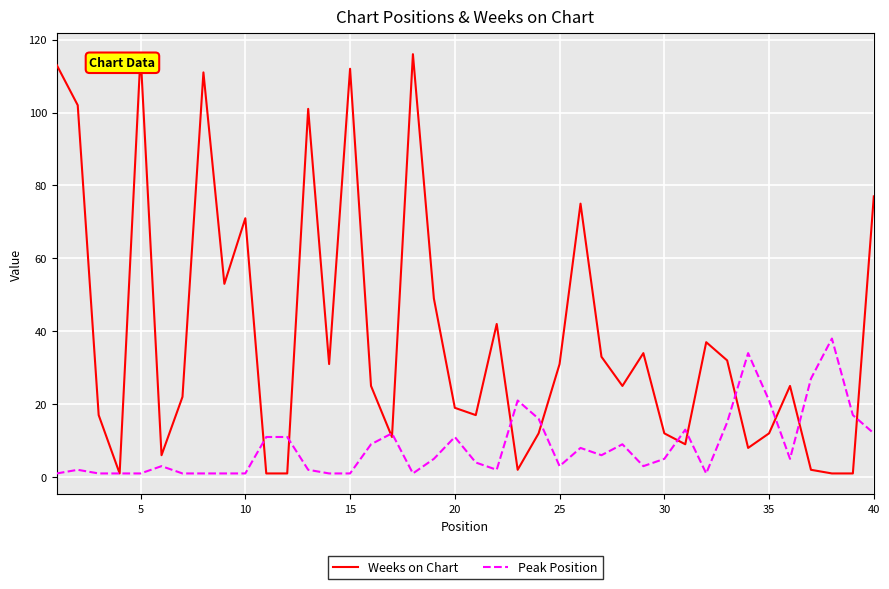

Reading right to left, what are all the values shown in this chart?

Weeks on Chart: 77	1	1	2	25	12	8	32	37	9	12	34	25	33	75	31	12	2	42	17	19	49	116	11	25	112	31	101	1	1	71	53	111	22	6	116	1	17	102	113
Peak Position: 12	17	38	27	5	21	34	15	1	13	5	3	9	6	8	3	16	21	2	4	11	5	1	12	9	1	1	2	11	11	1	1	1	1	3	1	1	1	2	1